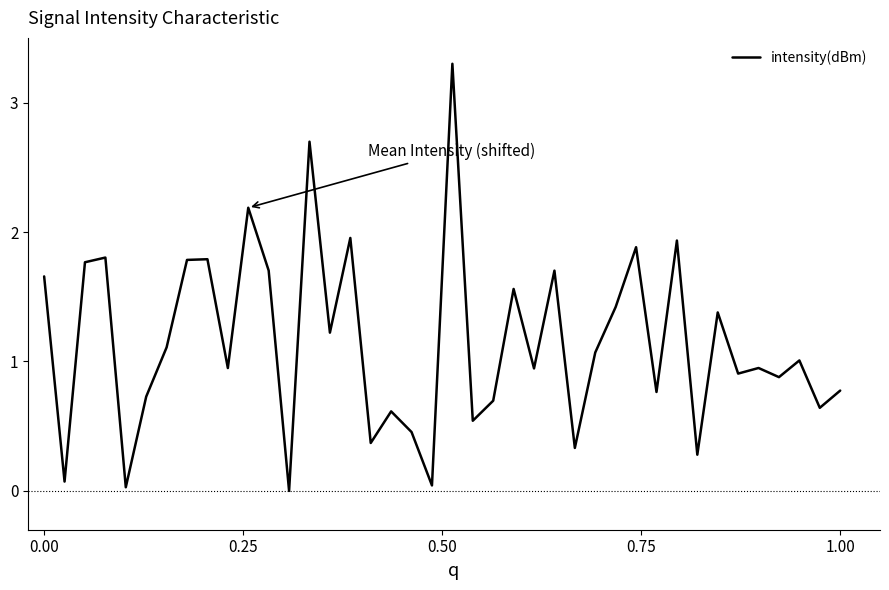

What is the greatest value displayed?

3.3